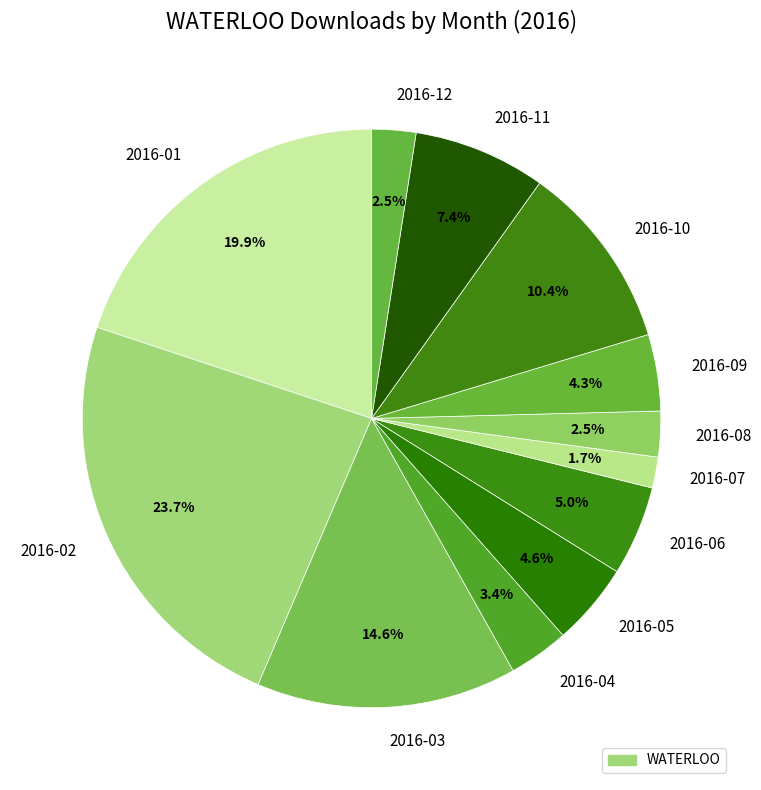

How many slices are in this pie chart?

12